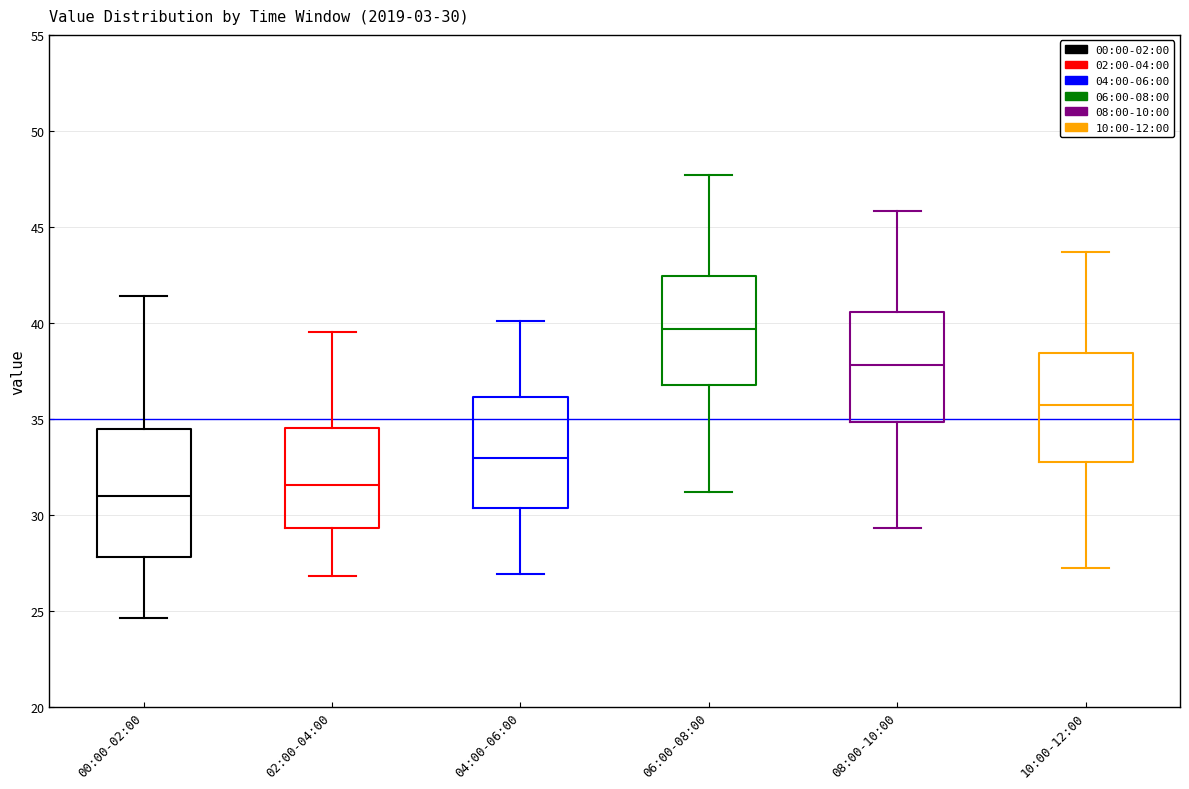

Which box is the tallest, from its lower edge to its upper edge?

00:00-02:00